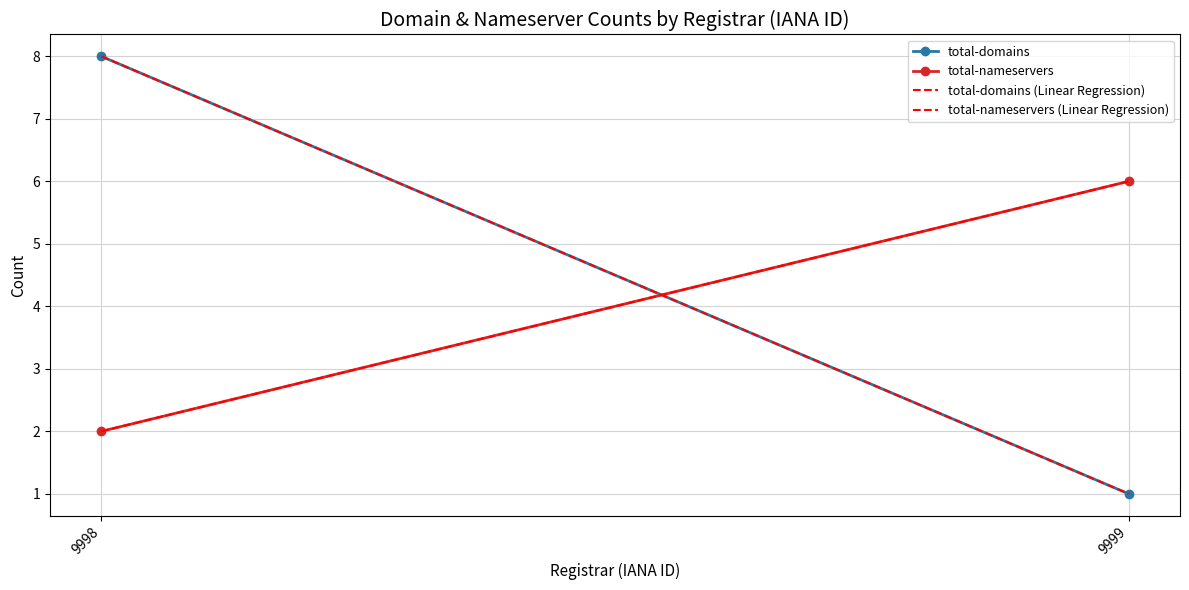

What are all the series names shown in the legend?

total-domains, total-nameservers, total-domains (Linear Regression), total-nameservers (Linear Regression)